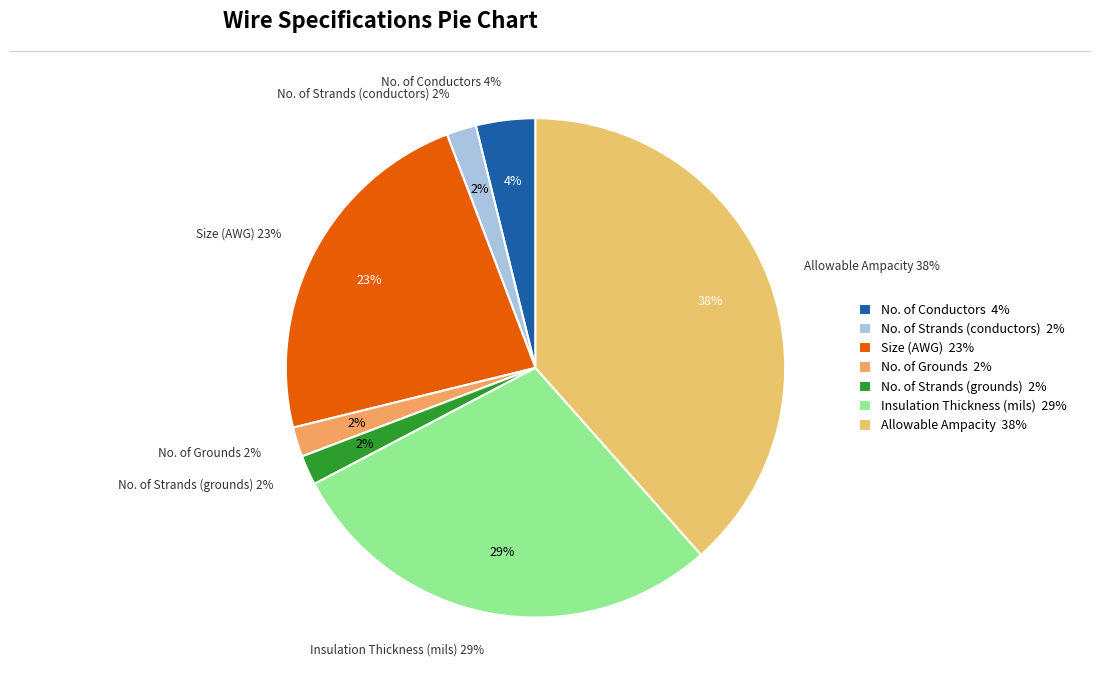

Combined, what portion of the pie is Insulation Thickness (mils) and No. of Strands (grounds)?

30.8%